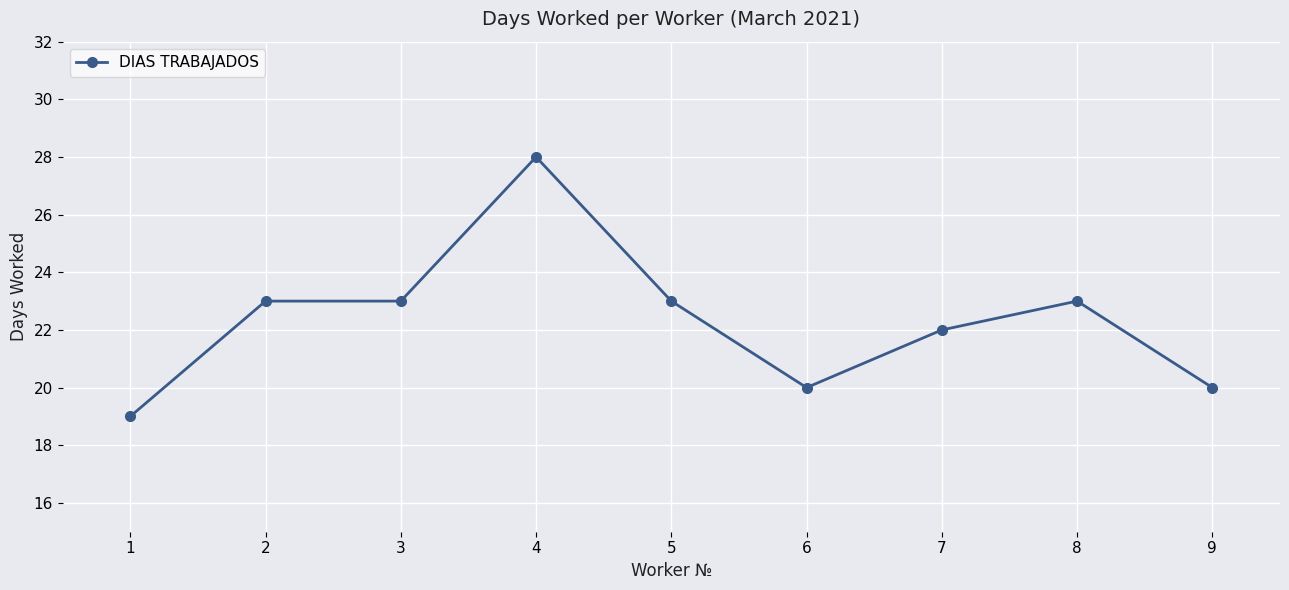

What is the sum of the values at 8 and 4?

51